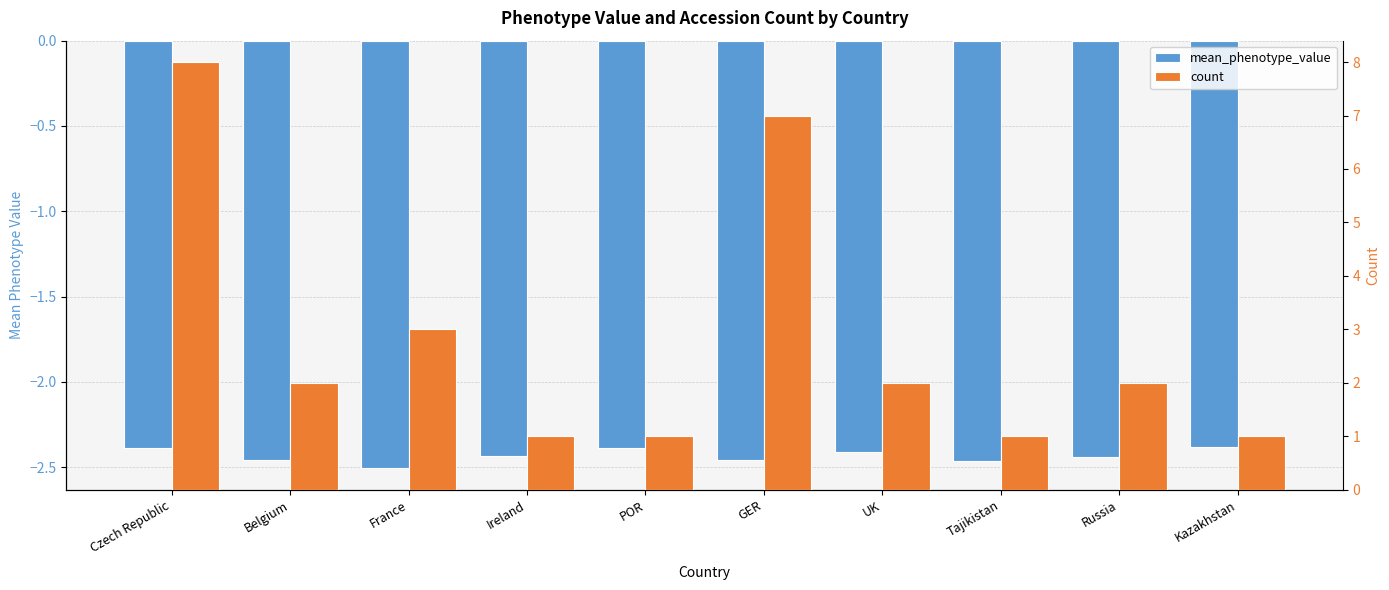

True or false: count has a value of 0.5 at Tajikistan.

False